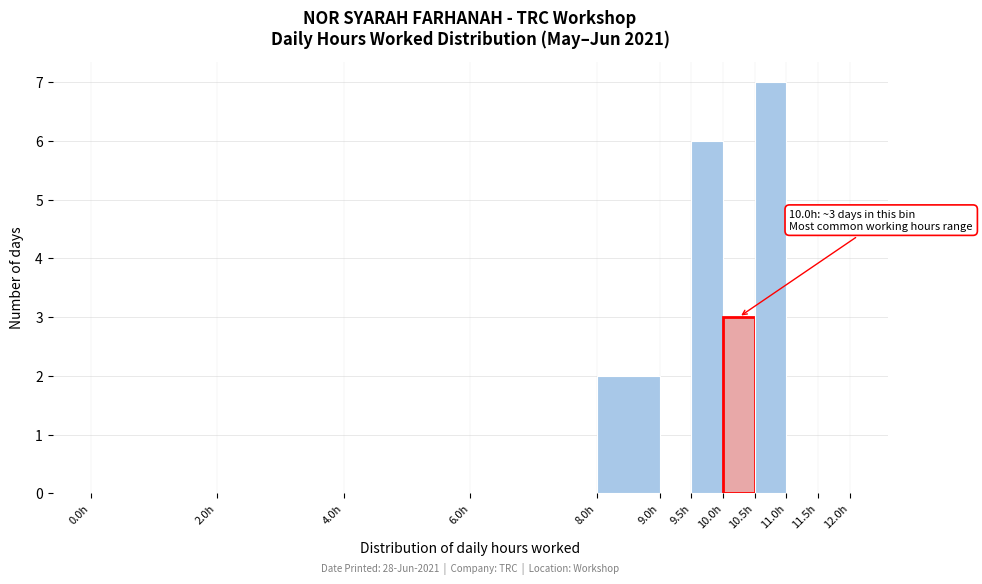

Which range on the x-axis has the tallest bar?

10.5 to 11.0